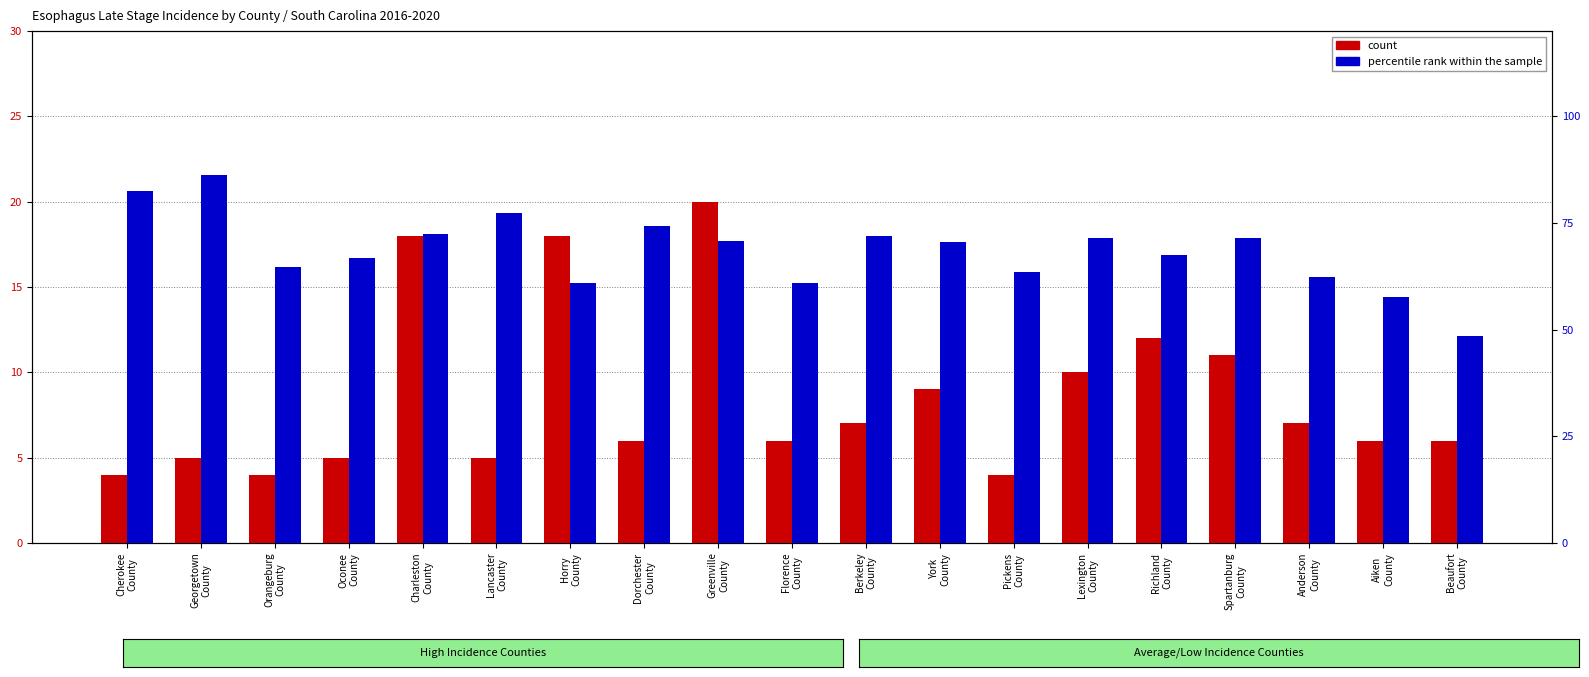

What is the difference between the maximum and minimum values in the count series?

16.0